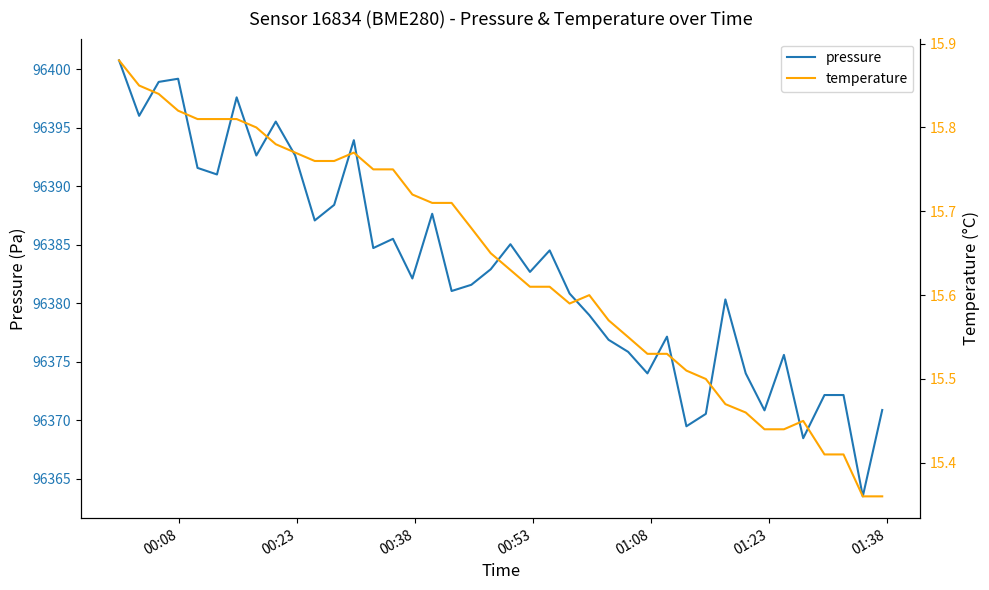

What is the maximum value for pressure?

96400.8